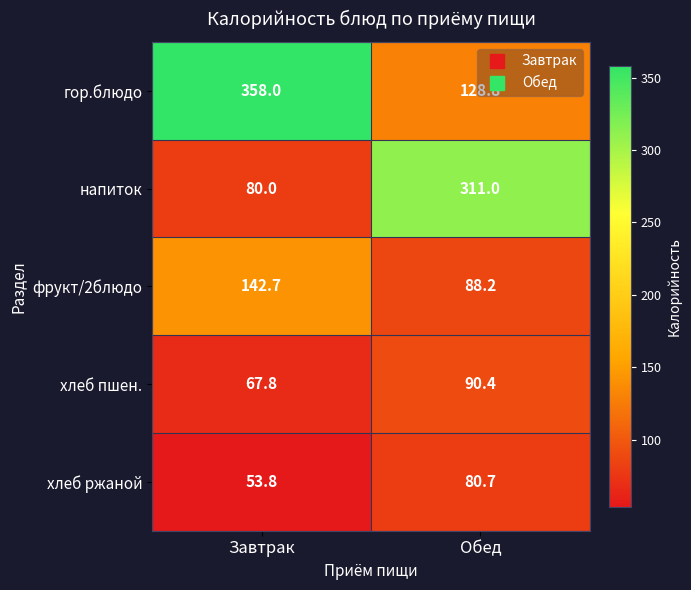

What is the smallest value displayed?

53.8